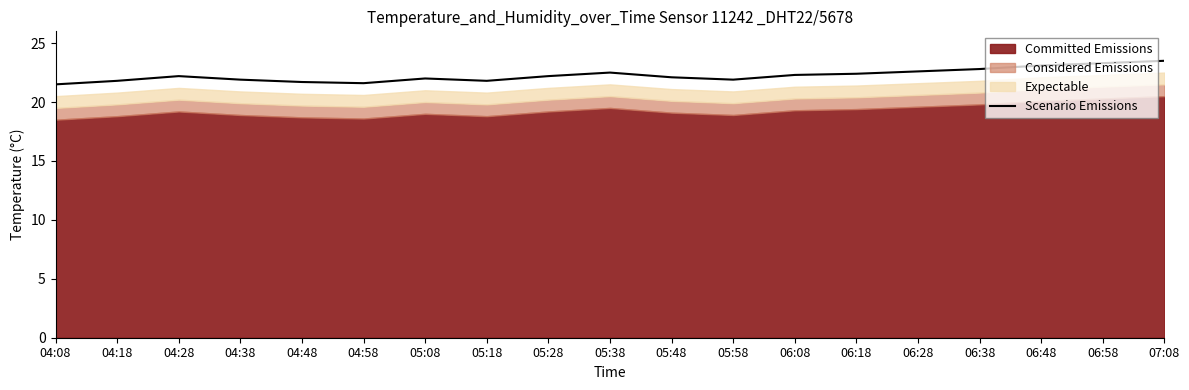

How many categories are shown in the chart?

19